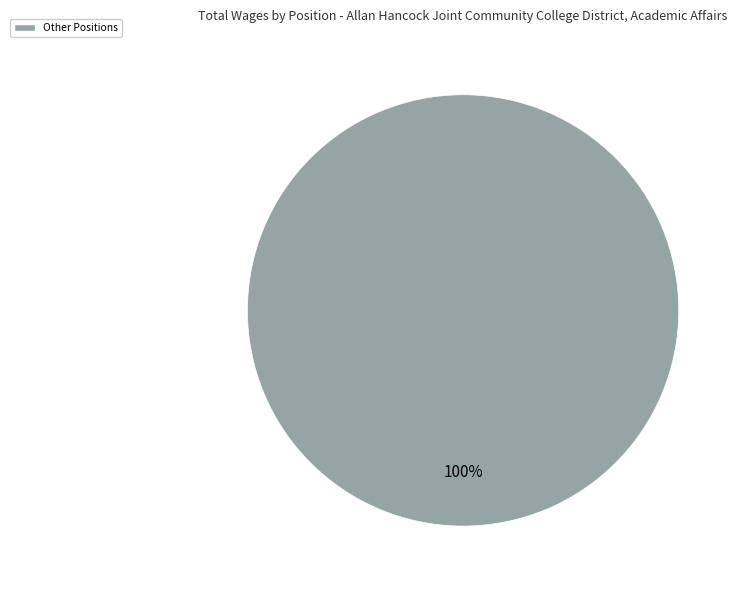

Rank the categories by value from lowest to highest.

Other Positions